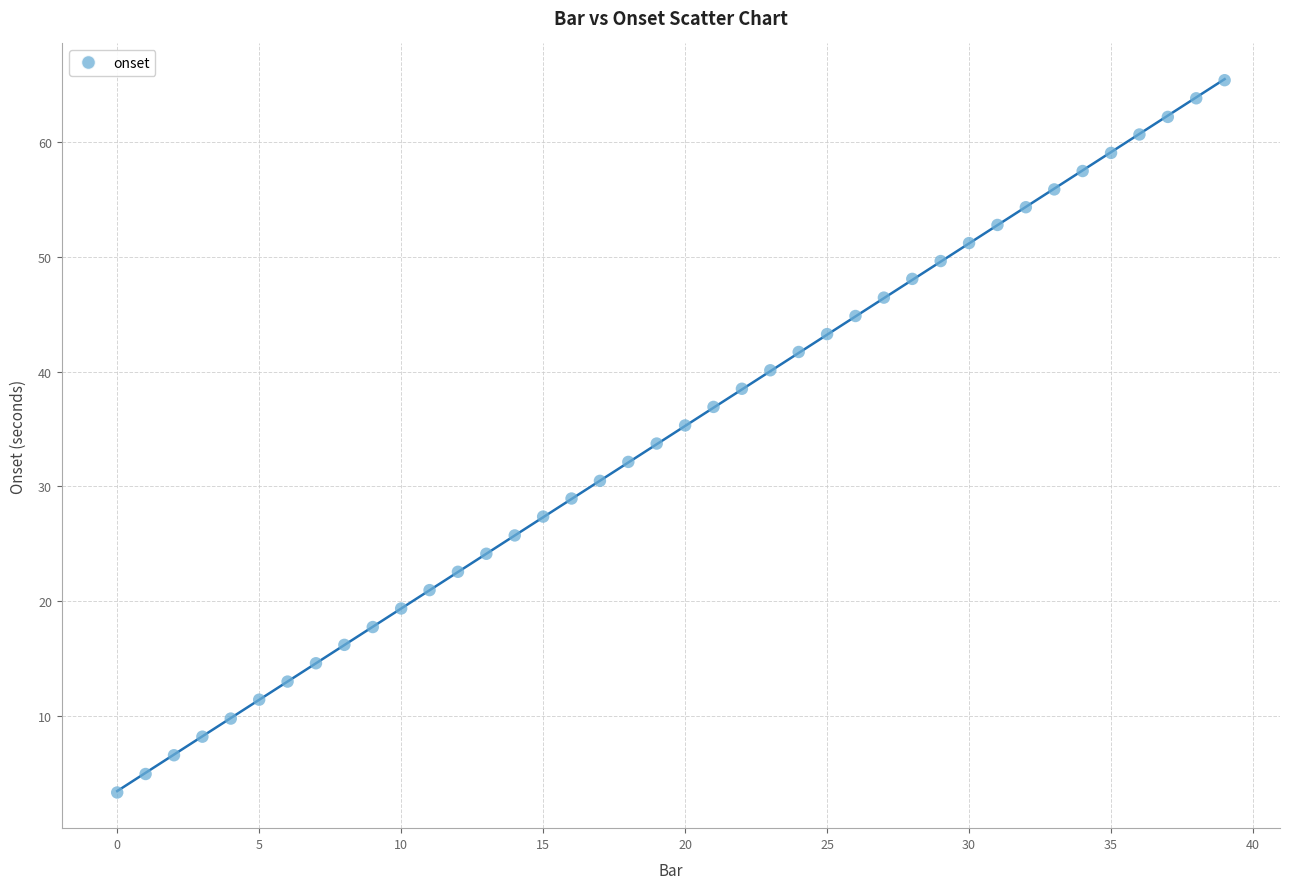

What is the range of Y values (max minus min)?

62.1